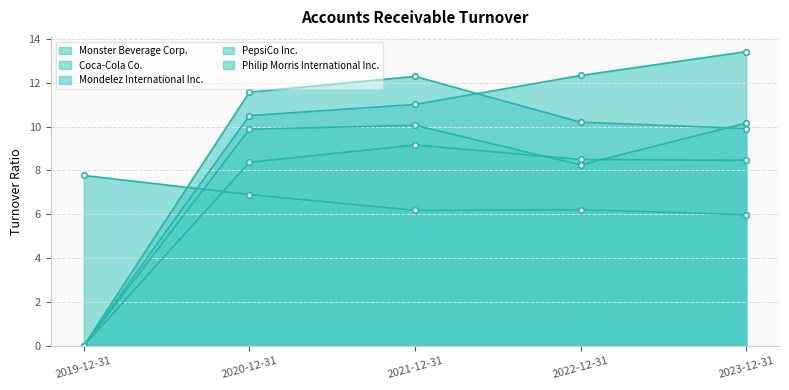

What is the highest value of the Philip Morris International Inc. series?

10.2